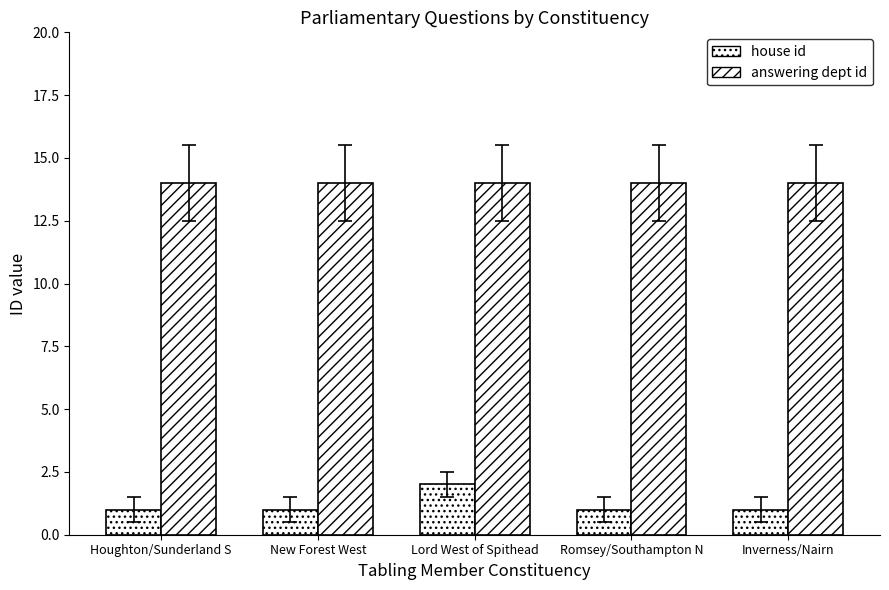

List the series in order of their peak value, highest first.

answering dept id, house id